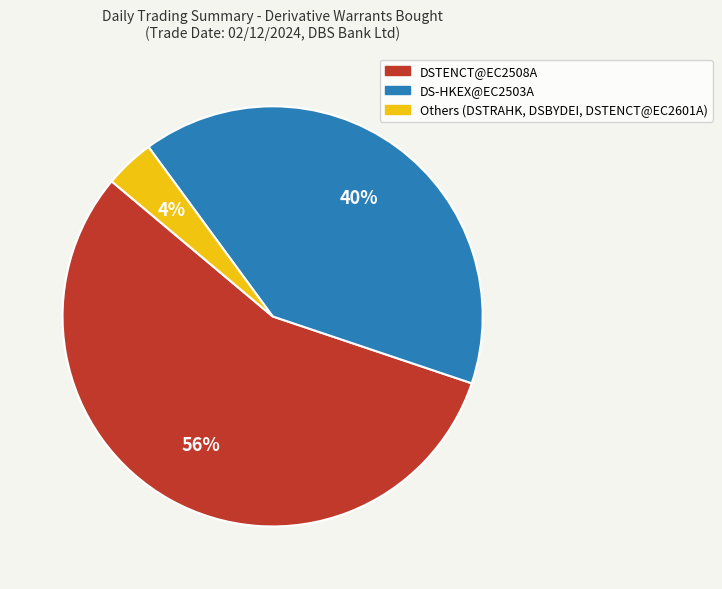

To the nearest percent, what is the difference between the largest and smallest slice percentages?

52%